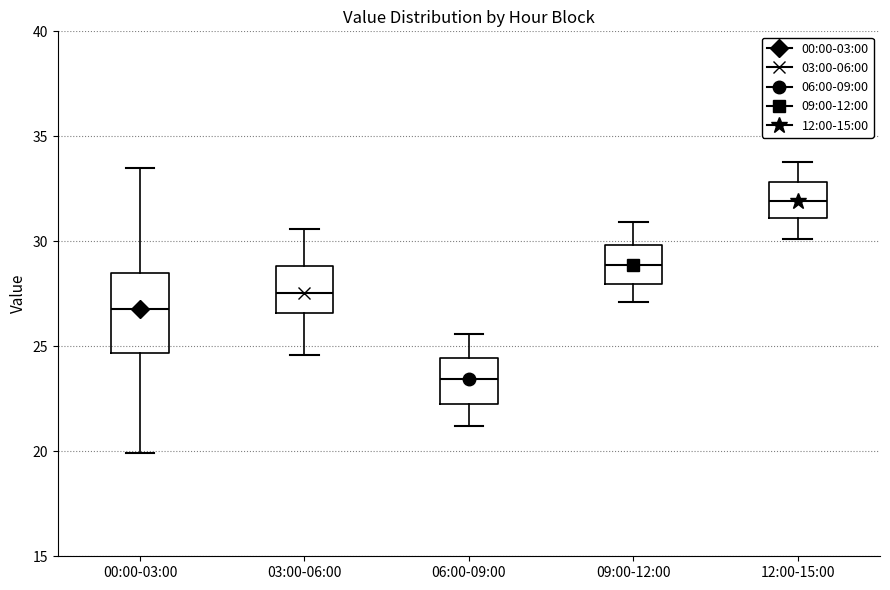

Comparing the boxes themselves (not the whiskers), which one is the tallest?

00:00-03:00